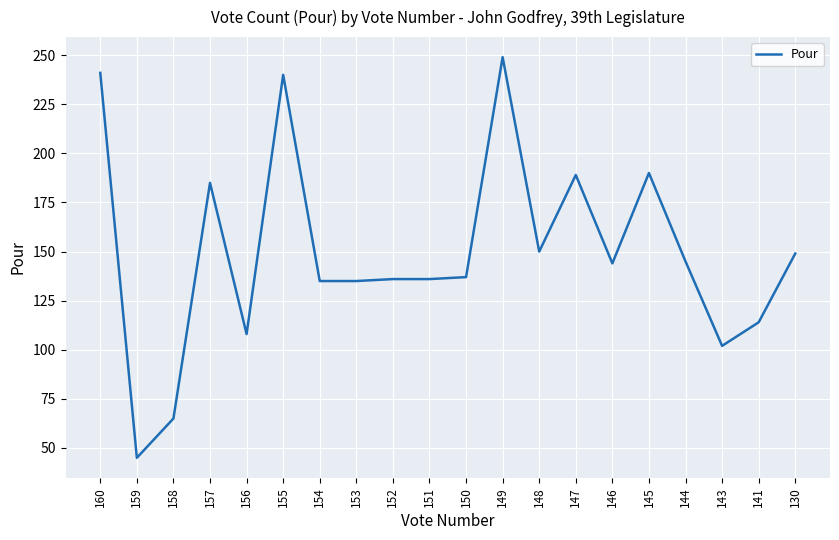

How many series are shown in this chart?

1